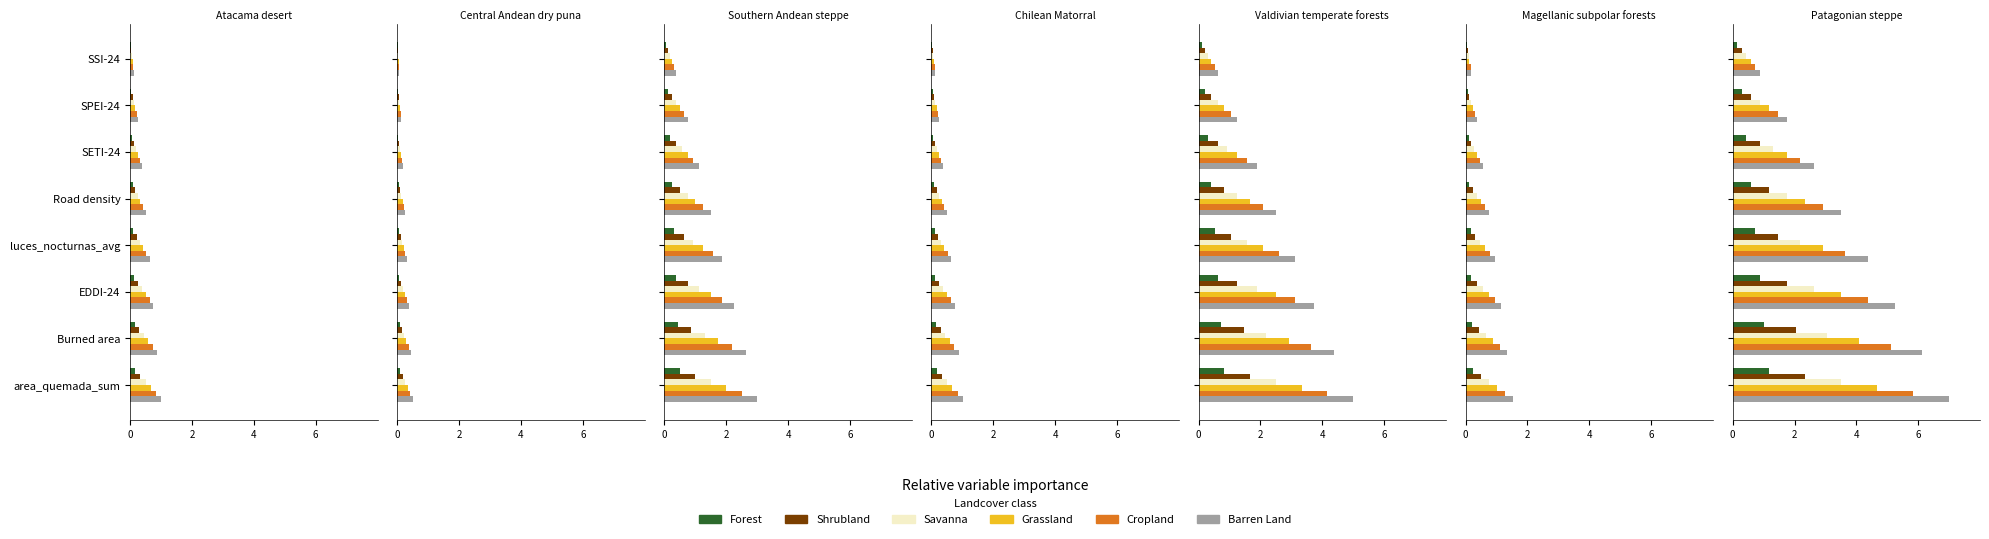

Which series has the largest total across all categories?

Barren Land